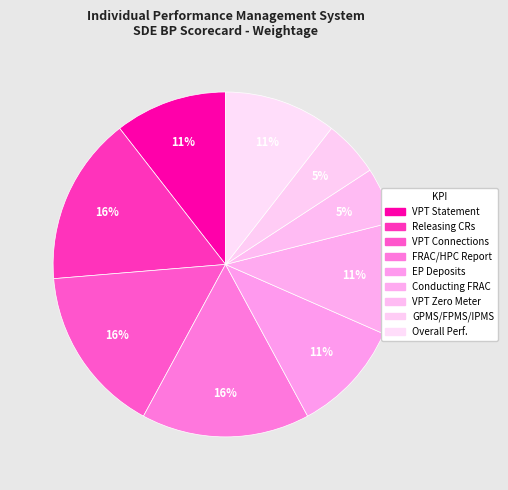

Count the number of slices in the pie.

9